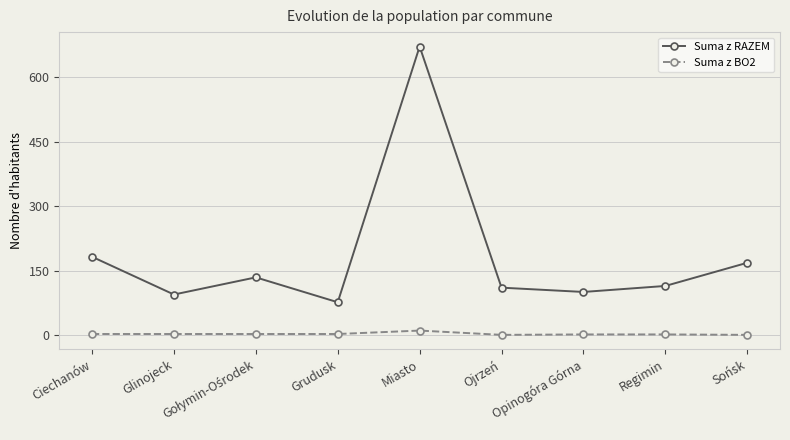

At which category does the chart reach its peak across all series?

Miasto